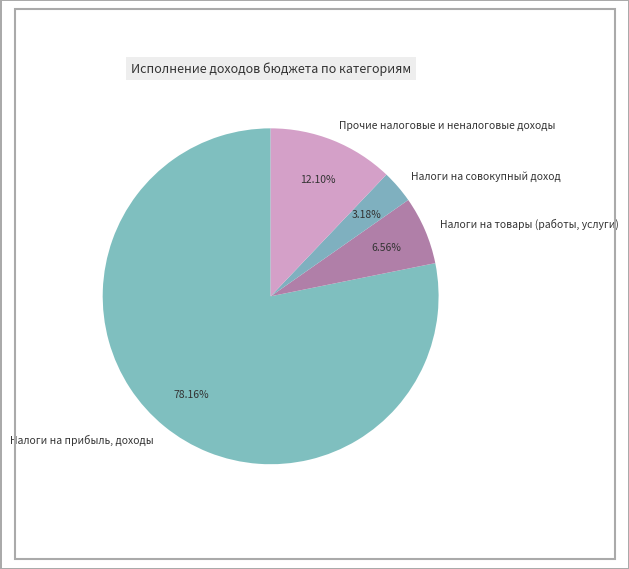

How many slices are in this pie chart?

4